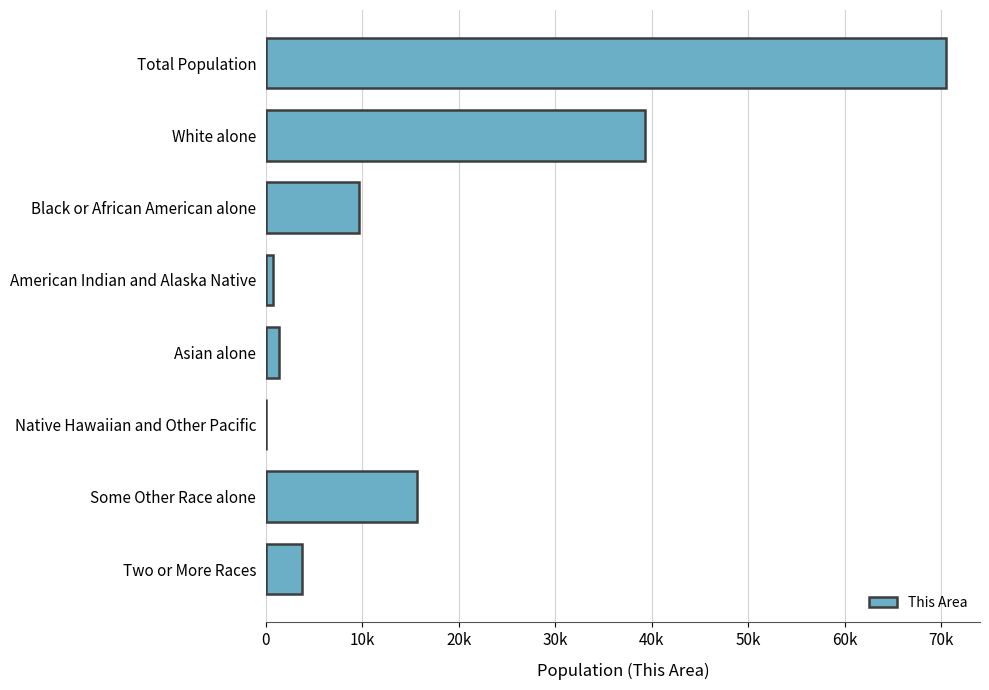

How many series are shown in this chart?

1